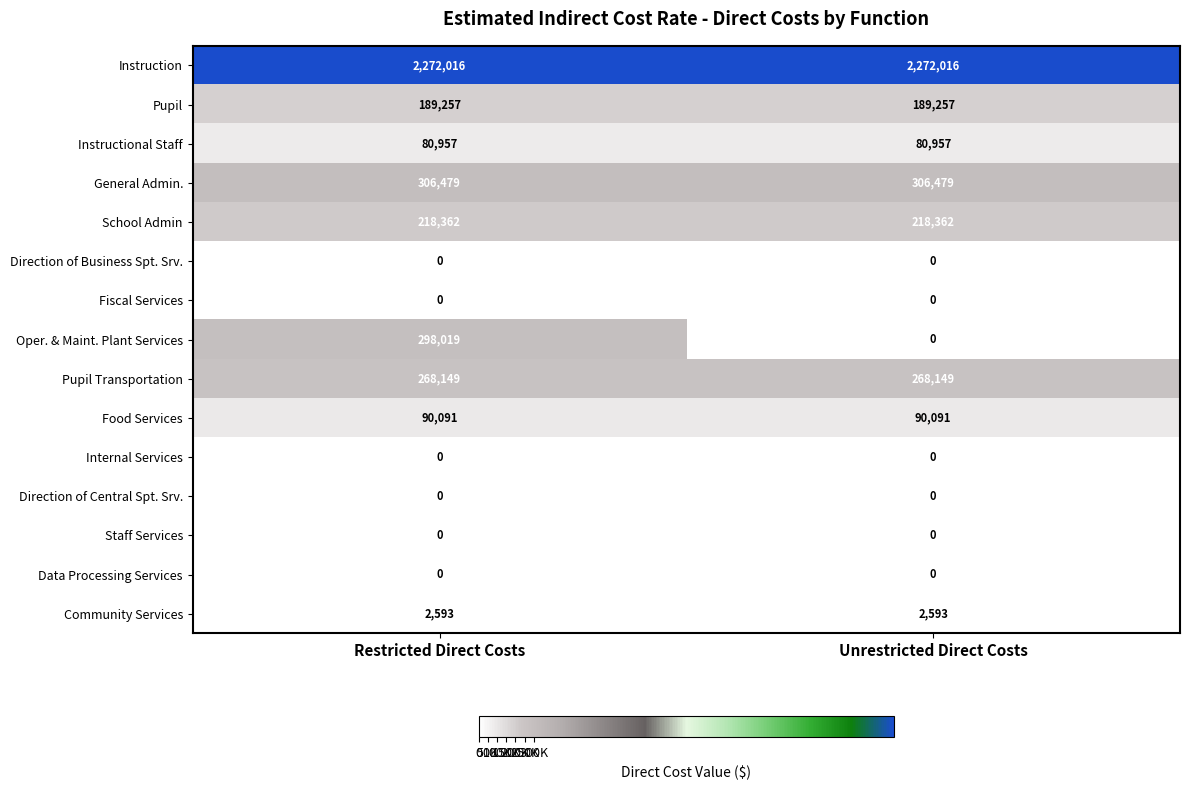

Reading left to right, transcribe all the data shown in this chart.

Instruction: 2272016	2272016
Pupil: 189257	189257
Instructional Staff: 80957	80957
General Admin.: 306479	306479
School Admin: 218362	218362
Direction of Business Spt. Srv.: 0	0
Fiscal Services: 0	0
Oper. & Maint. Plant Services: 298019	0
Pupil Transportation: 268149	268149
Food Services: 90091	90091
Internal Services: 0	0
Direction of Central Spt. Srv.: 0	0
Staff Services: 0	0
Data Processing Services: 0	0
Community Services: 2593	2593